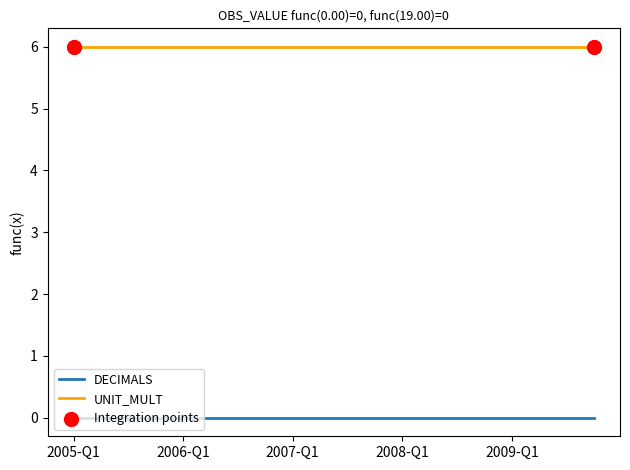

Which series has the largest total across all categories?

UNIT_MULT